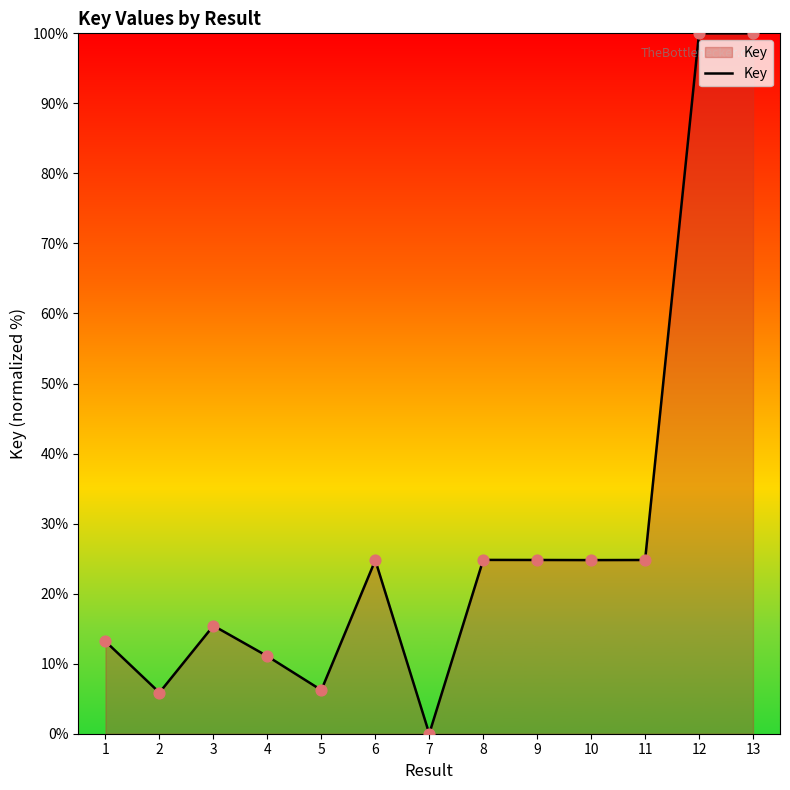

Which has a higher value, 4 or 7?

4